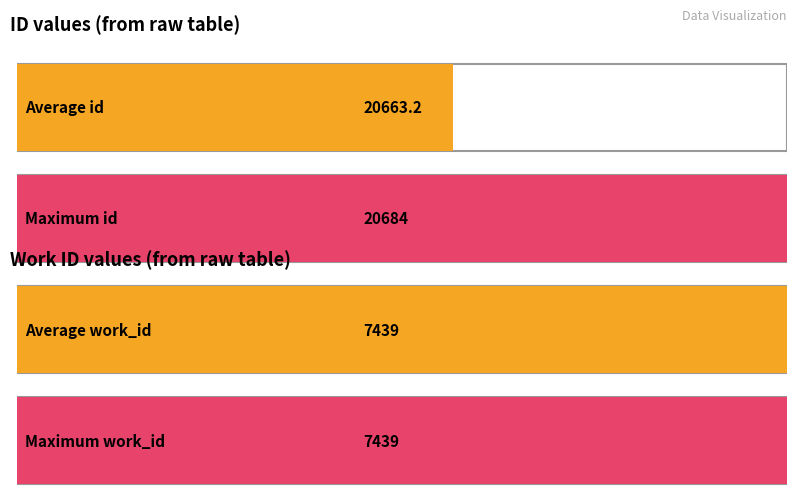

What is the minimum value for work_id?

7439